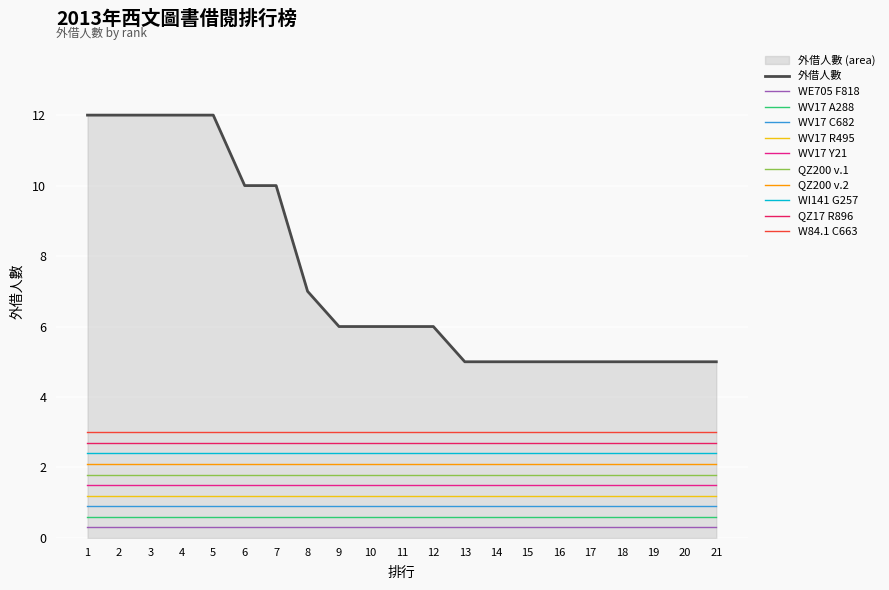

What is the approximate value at 11?

6